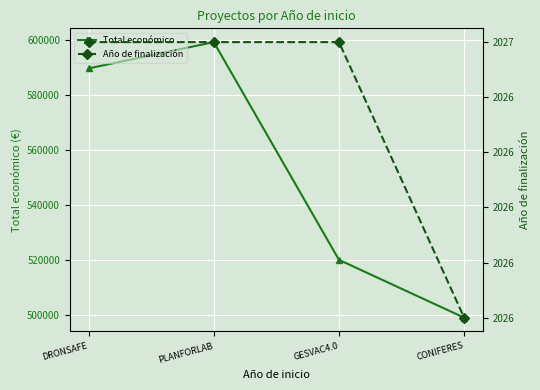

True or false: Año de finalización and Total económico intersect in this chart.

False